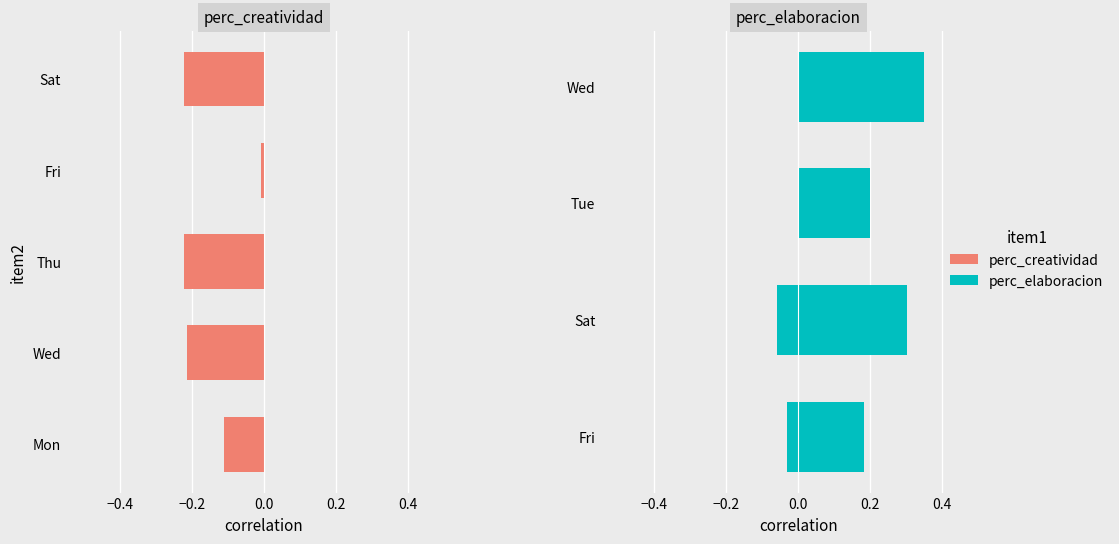

Are the bars horizontal?

Yes